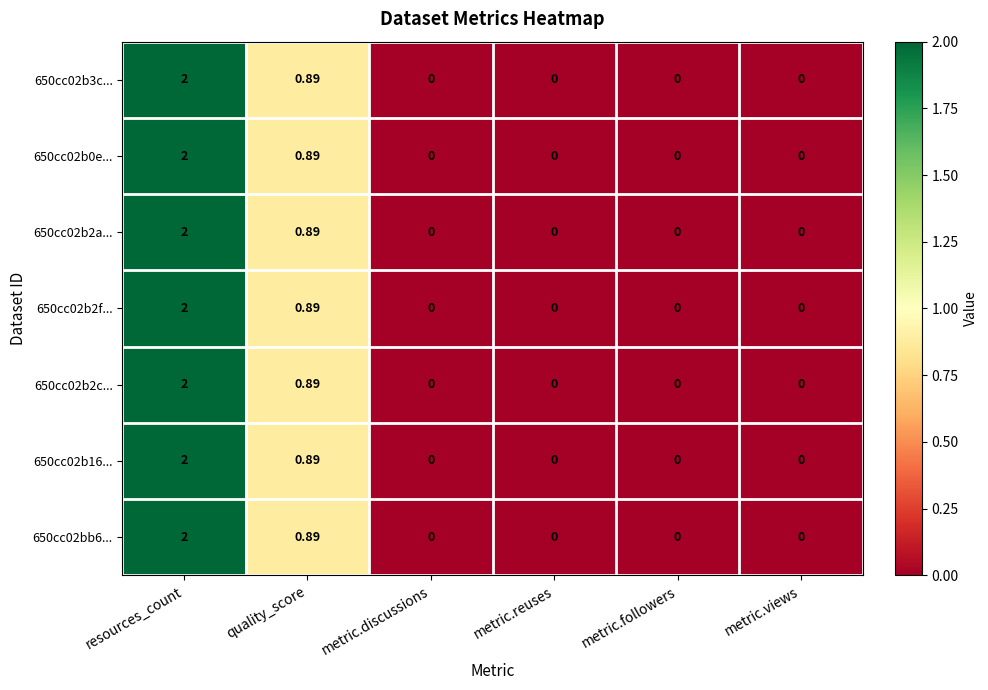

What is the total value across all series at quality_score?

6.2